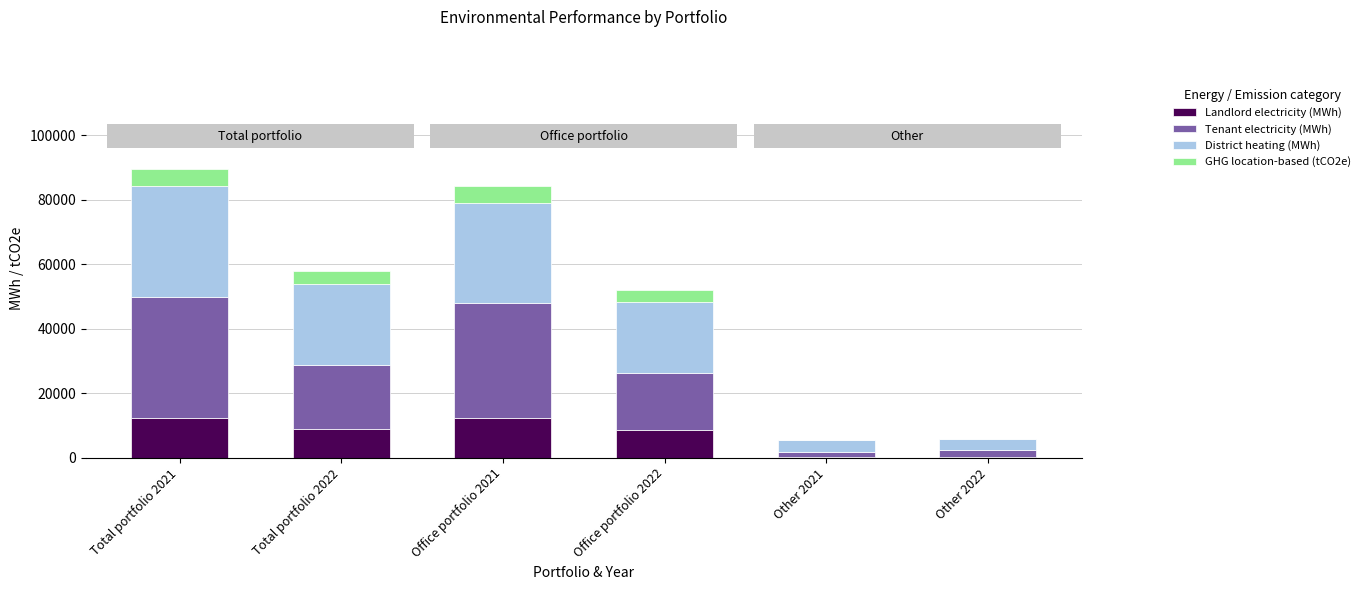

Are the bars grouped side by side (vs. stacked)?

No